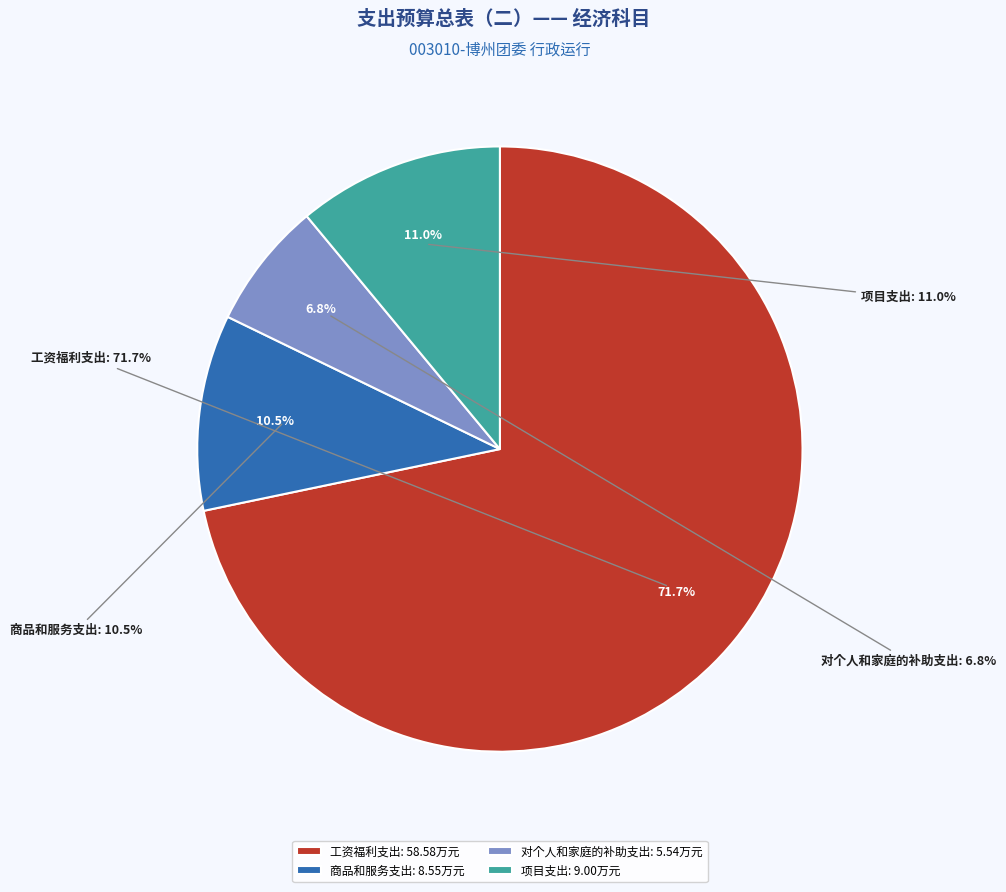

Which category has the biggest portion of the pie?

工资福利支出